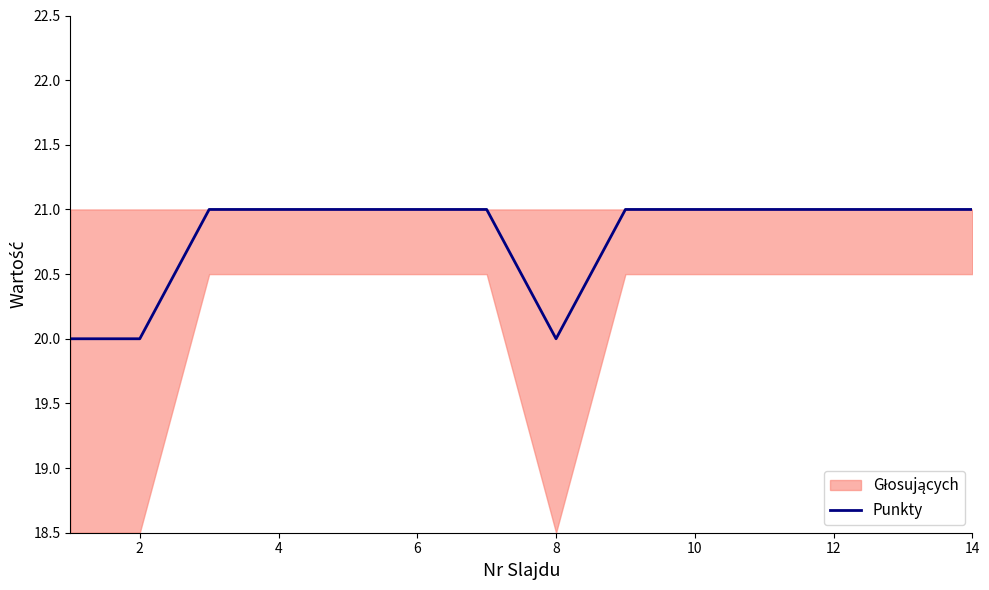

What is the difference between the second highest and second lowest values?

1